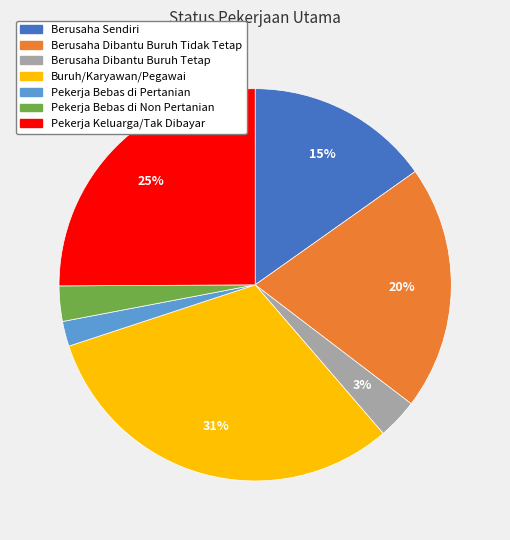

Does Pekerja Bebas di Non Pertanian represent more than half of the total?

No